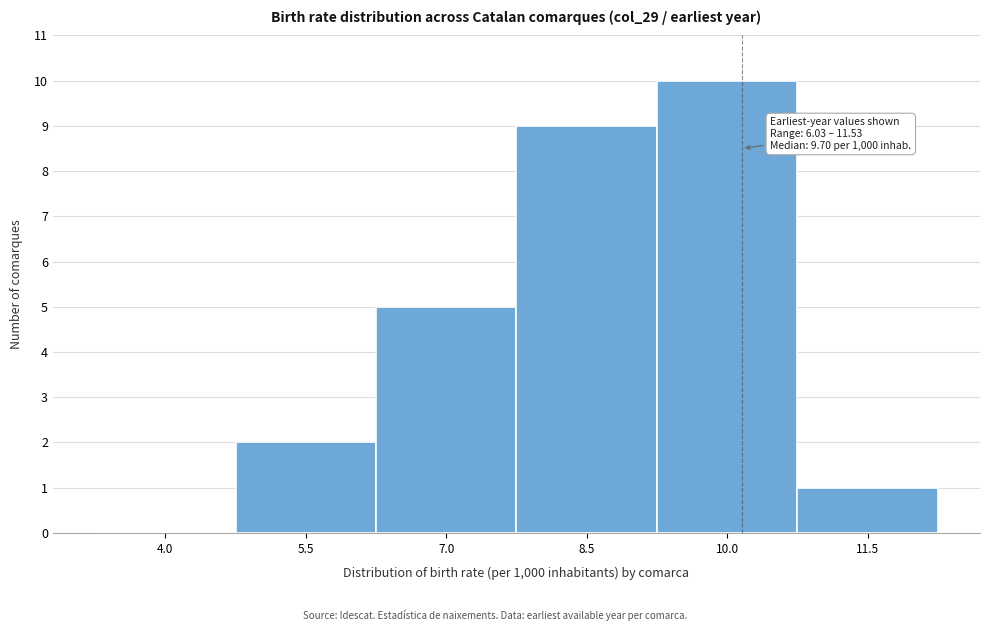

Reading left to right, transcribe all the data shown in this chart.

4.0=0	5.5=2	7.0=5	8.5=9	10.0=10	11.5=1